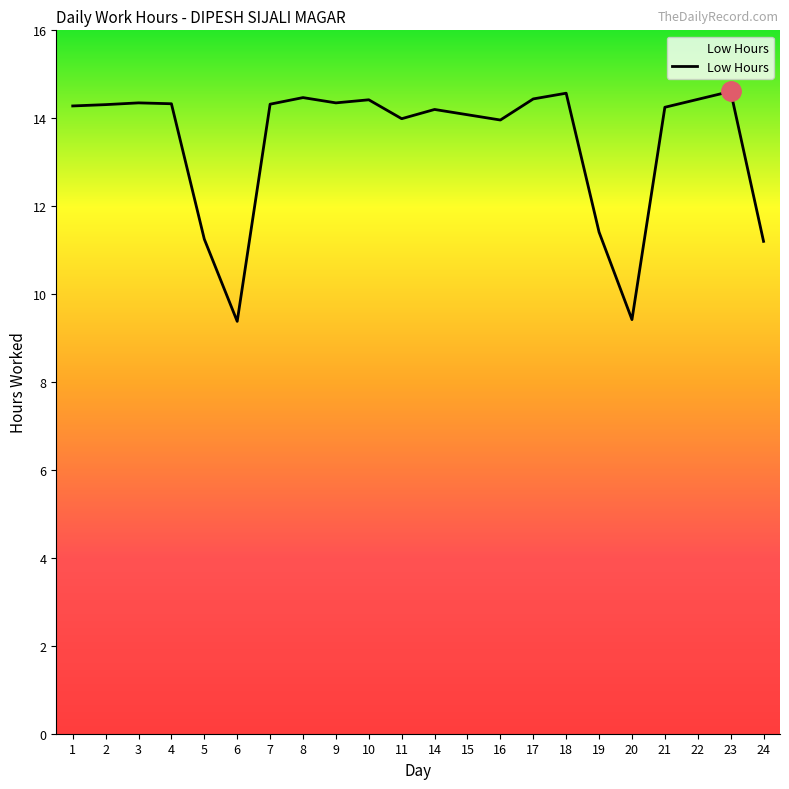

At which label does the data first exceed 14?

1